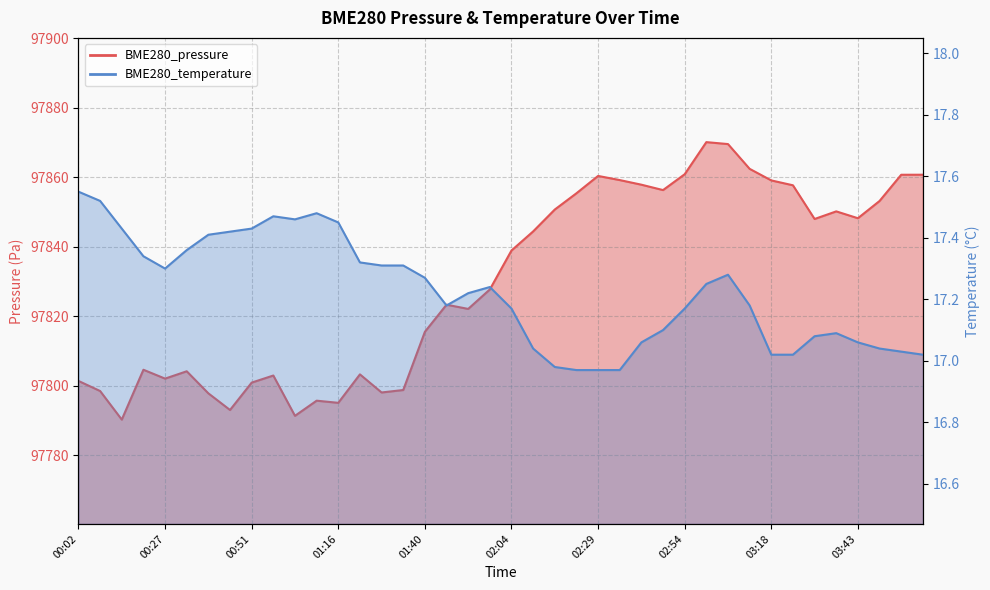

What is the total value across all series at 00:58?

97820.4